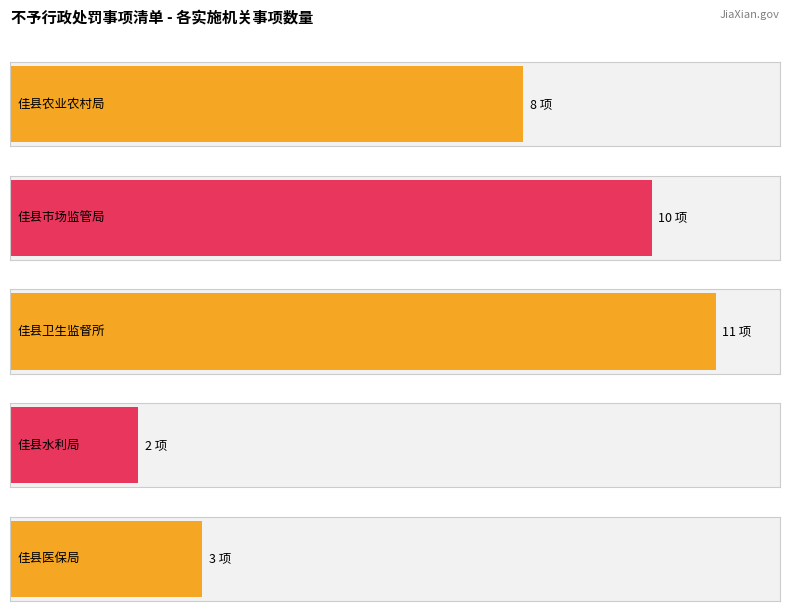

Reading left to right, extract all data points from this chart.

佳县农业农村局=8	佳县市场监管局=10	佳县卫生监督所=11	佳县水利局=2	佳县医保局=3